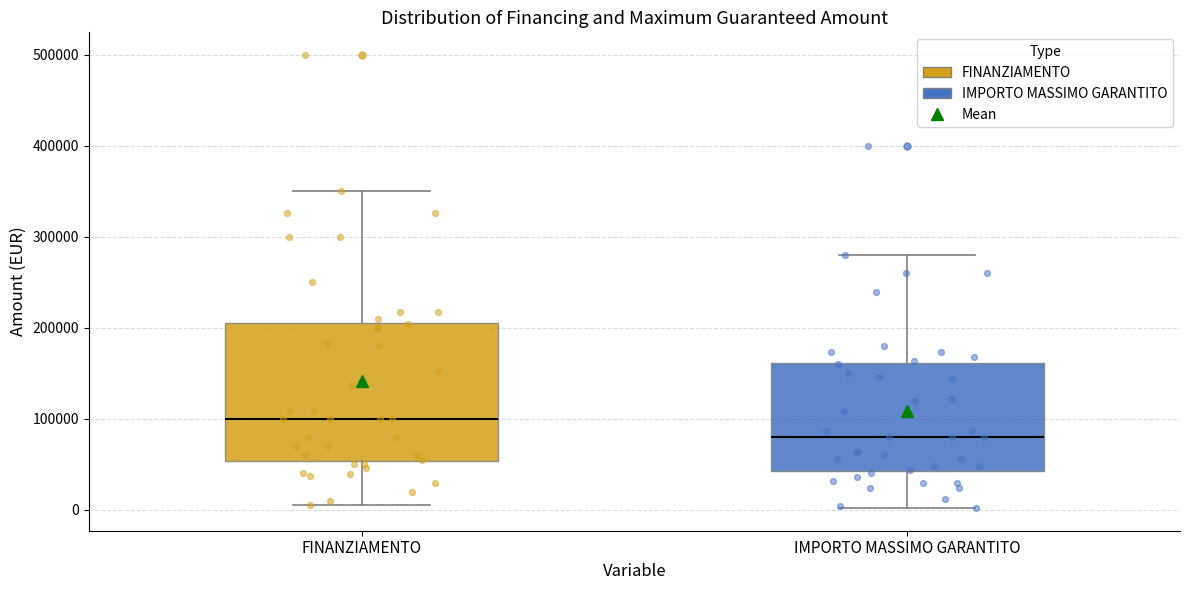

Reading left to right, transcribe this box plot: for each box, give where its median line is, the range the box spans, and where its two whiskers end, as read against the y-axis. The values are not printed on the chart, so give them approximately, as read against the axis.

FINANZIAMENTO: median 100000, box 50000 to 210000, whiskers 10000 to 350000
IMPORTO MASSIMO GARANTITO: median 80000, box 40000 to 160000, whiskers 0 to 280000